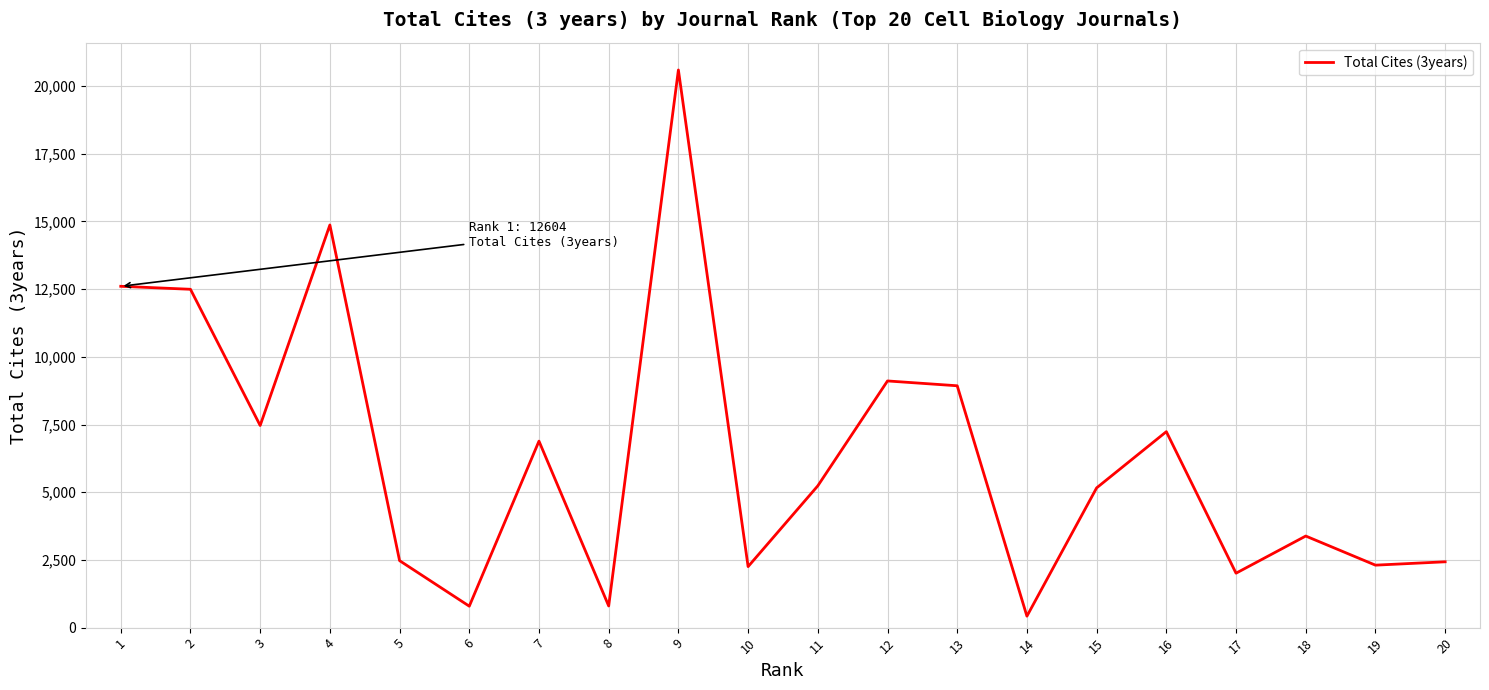

What is the difference between the maximum and second lowest values?

19800